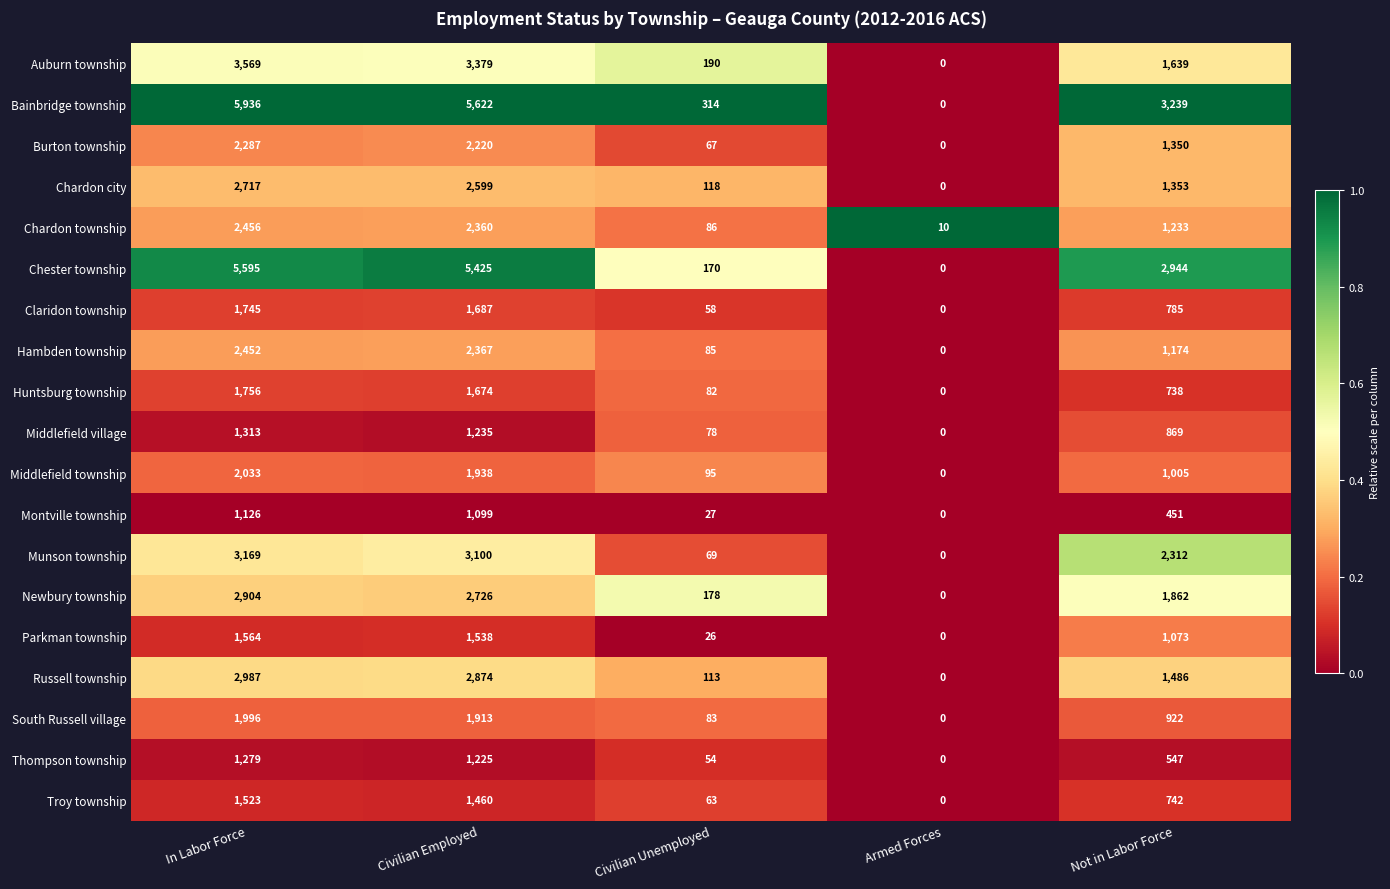

Which series has the largest total across all categories?

Bainbridge township